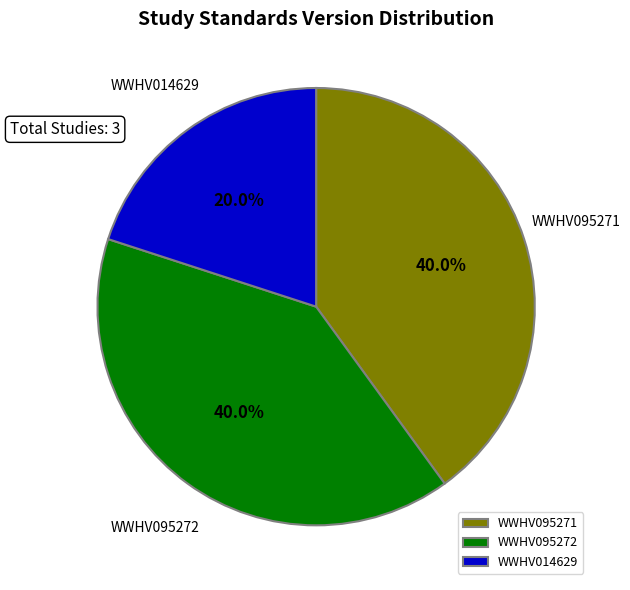

True or false: WWHV014629 accounts for 20% of the total.

True